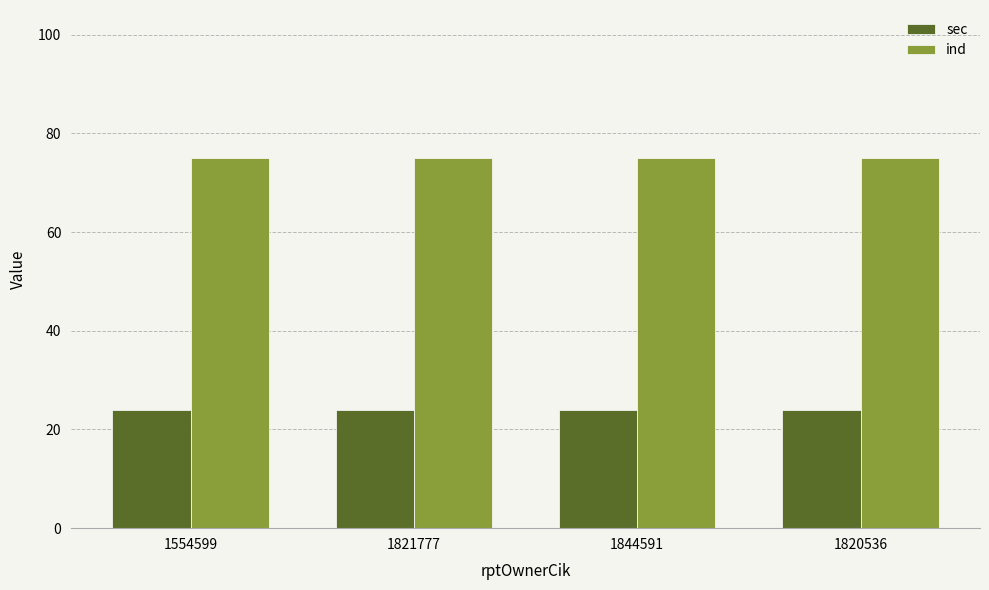

What is the spread (max minus min) of values at 1844591?

51